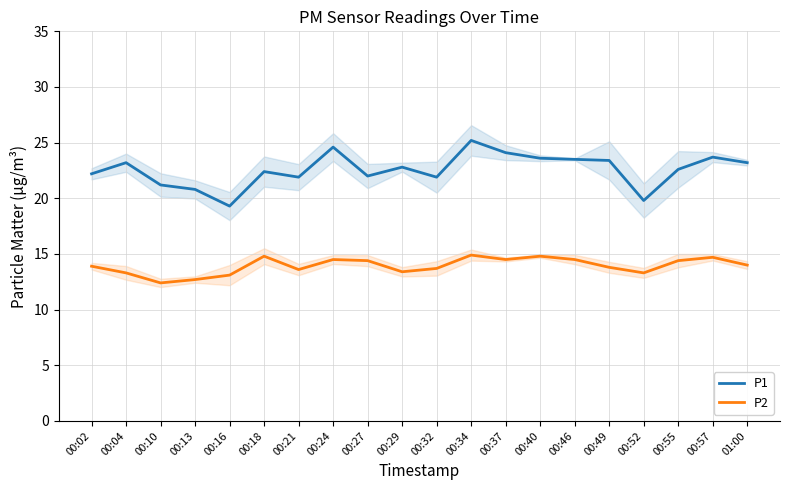

Reading left to right, transcribe all the data shown in this chart.

P1: 00:02=22.2	00:04=23.2	00:10=21.2	00:13=20.8	00:16=19.3	00:18=22.4	00:21=21.9	00:24=24.6	00:27=22.0	00:29=22.8	00:32=21.9	00:34=25.2	00:37=24.1	00:40=23.6	00:46=23.5	00:49=23.4	00:52=19.8	00:55=22.6	00:57=23.7	01:00=23.2
P2: 00:02=13.9	00:04=13.3	00:10=12.4	00:13=12.7	00:16=13.1	00:18=14.8	00:21=13.6	00:24=14.5	00:27=14.4	00:29=13.4	00:32=13.7	00:34=14.9	00:37=14.5	00:40=14.8	00:46=14.5	00:49=13.8	00:52=13.3	00:55=14.4	00:57=14.7	01:00=14.0